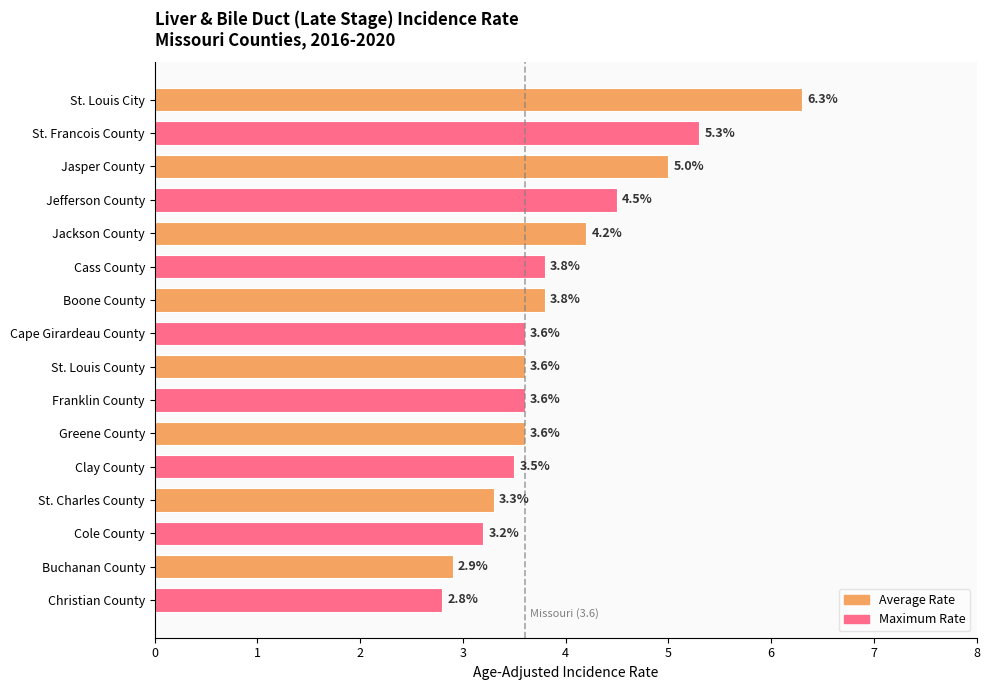

What is the total value across all series at St. Louis County?

7.2